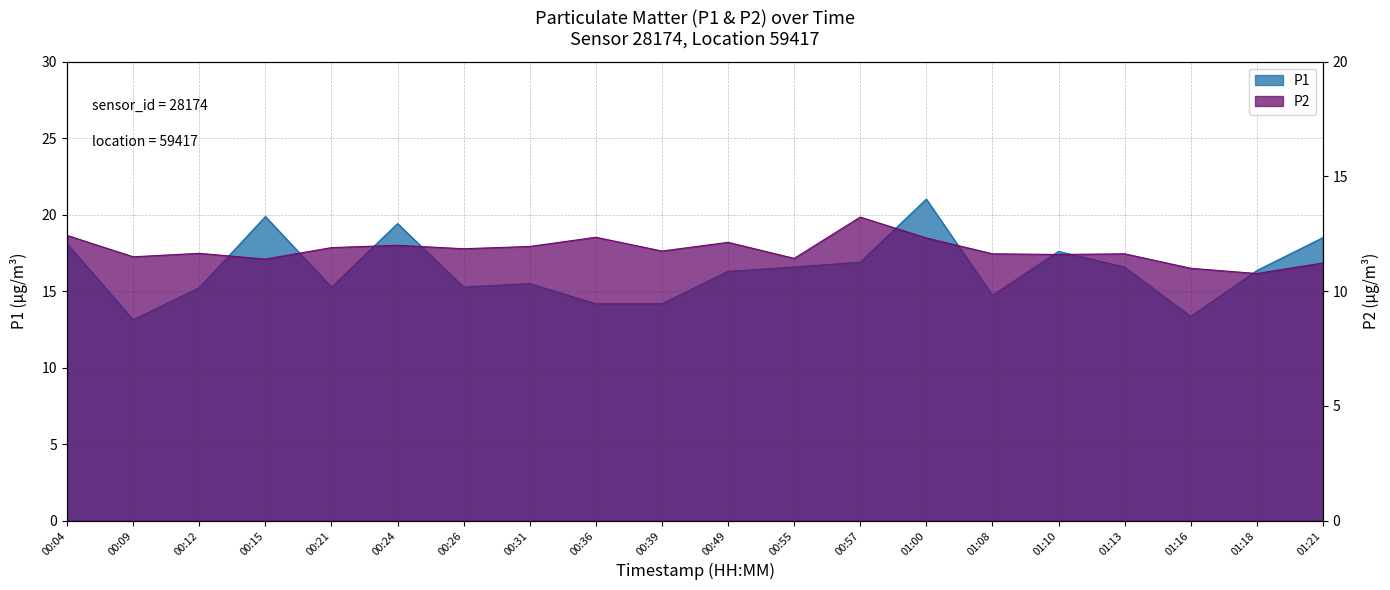

What is the label of the 1st point from the right?

01:21